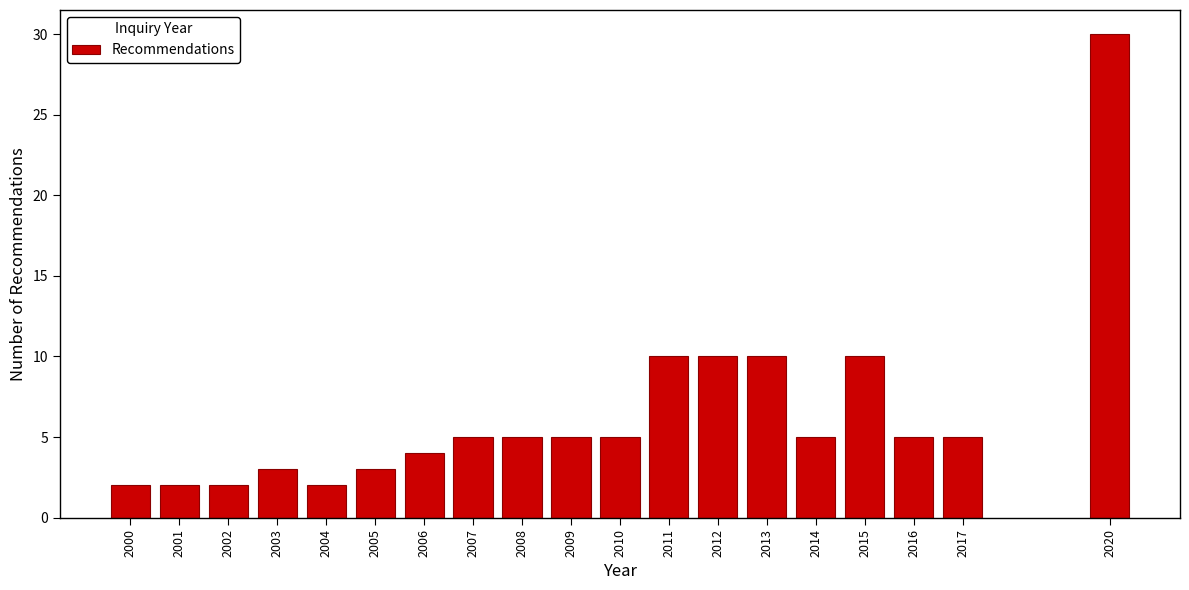

Reading left to right, transcribe all the data shown in this chart.

2000=2	2001=2	2002=2	2003=3	2004=2	2005=3	2006=4	2007=5	2008=5	2009=5	2010=5	2011=10	2012=10	2013=10	2014=5	2015=10	2016=5	2017=5	2020=30